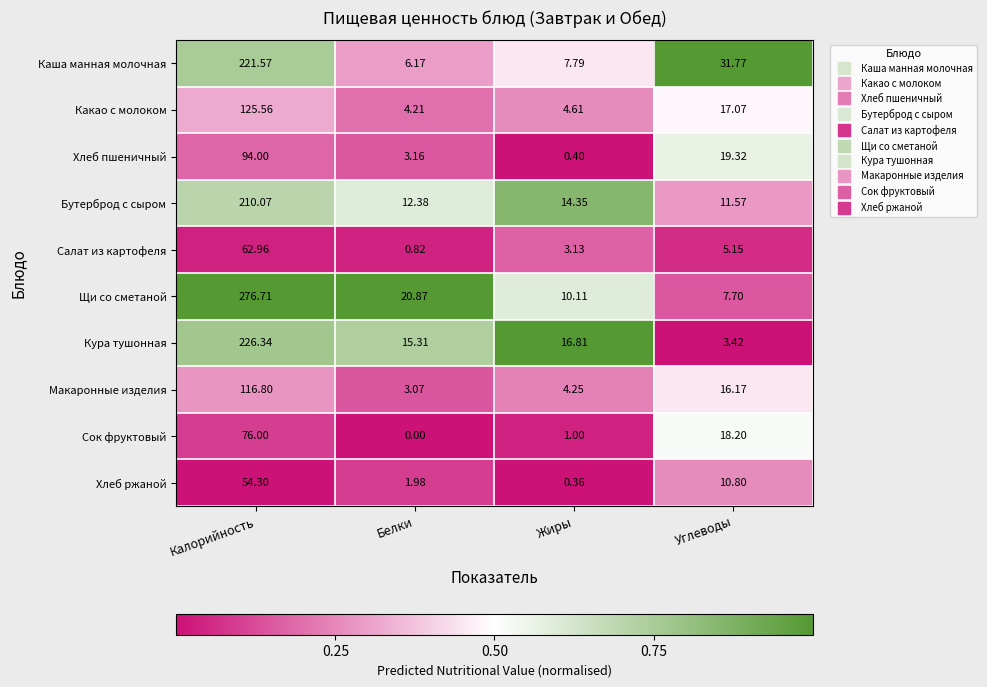

Which series changed the most between Белки and Жиры?

Щи со сметаной